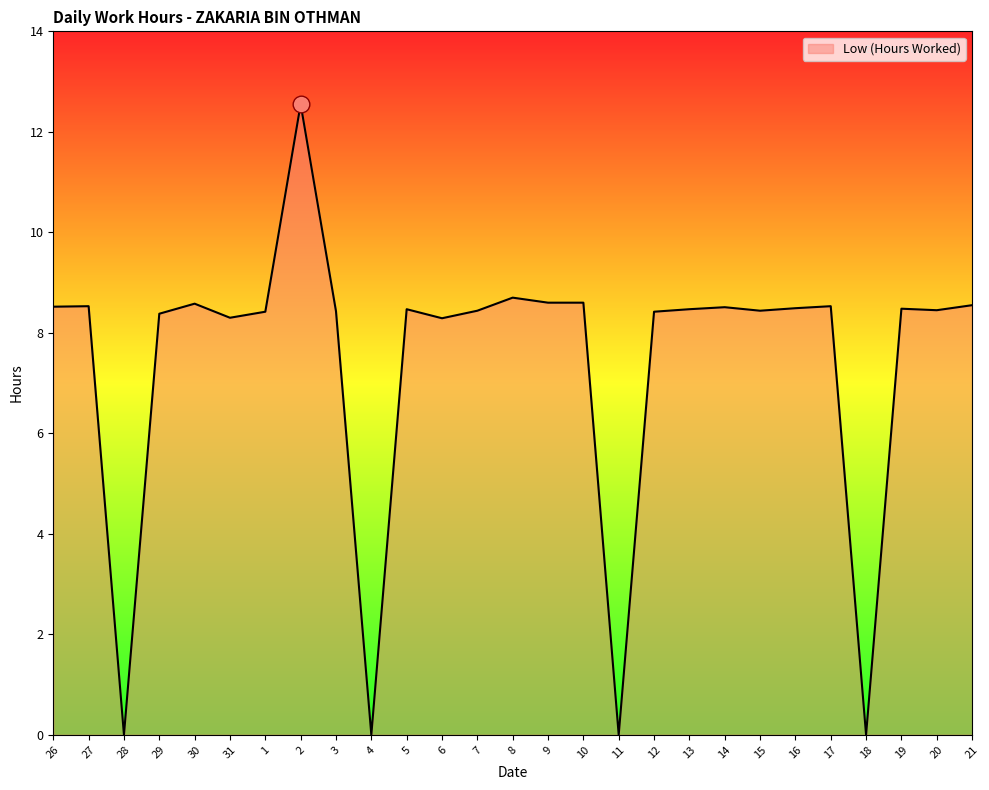

Which has a higher value, 11 or 15?

15